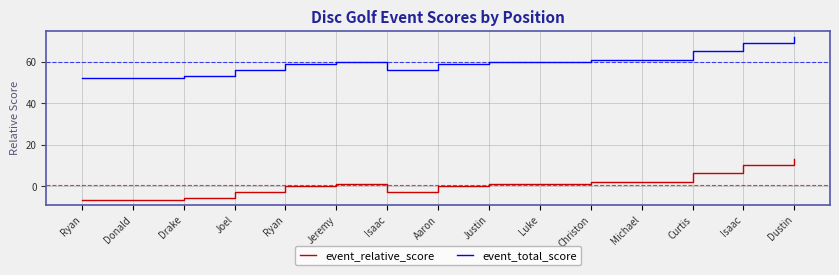

Between Justin and Michael, which is larger?

Michael